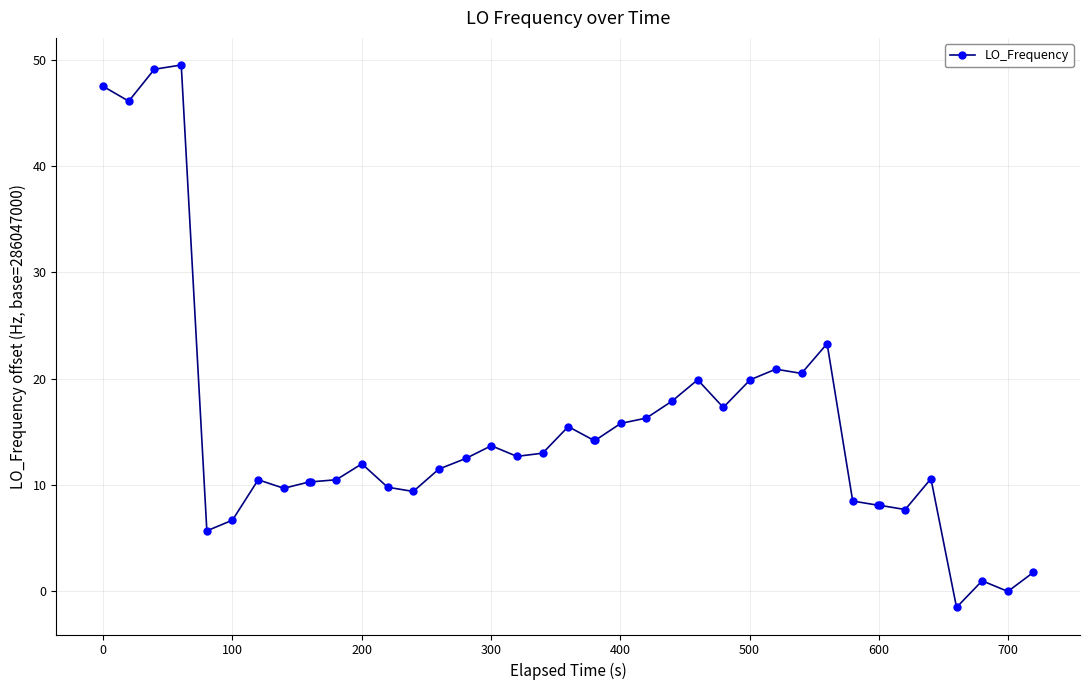

What is the value of the 25th point from the left?

17.9